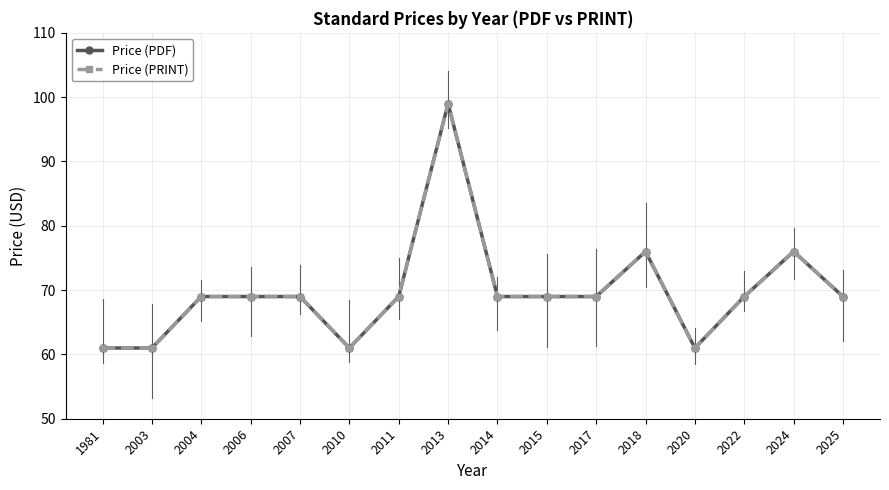

Does the chart have visible grid lines?

Yes